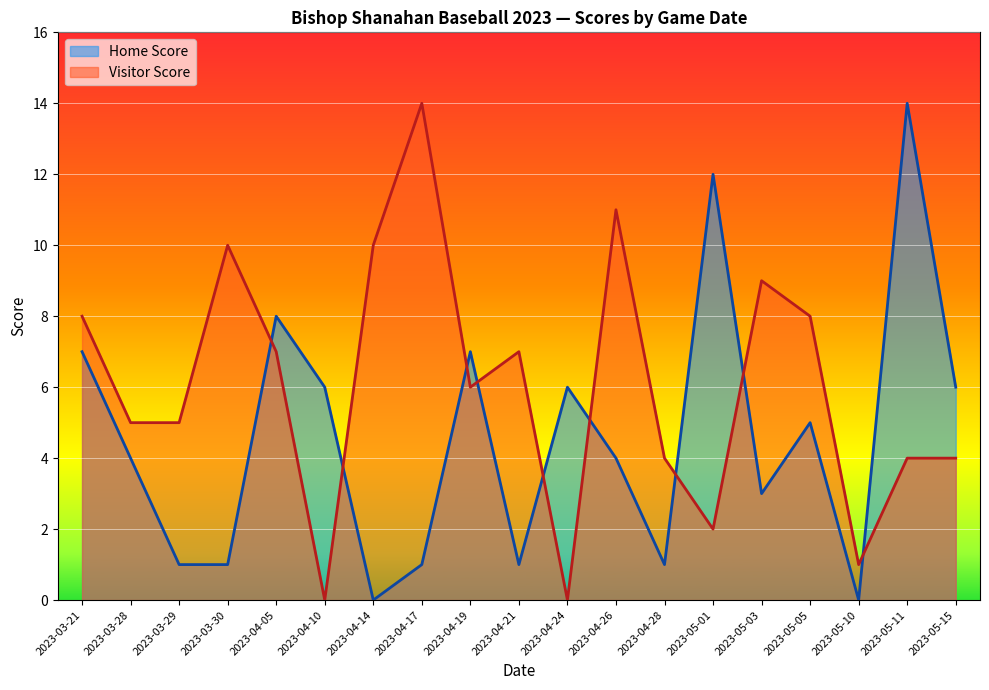

Reading right to left, what are all the values shown in this chart?

Home Score: 2023-05-15=6	2023-05-11=14	2023-05-10=0	2023-05-05=5	2023-05-03=3	2023-05-01=12	2023-04-28=1	2023-04-26=4	2023-04-24=6	2023-04-21=1	2023-04-19=7	2023-04-17=1	2023-04-14=0	2023-04-10=6	2023-04-05=8	2023-03-30=1	2023-03-29=1	2023-03-28=4	2023-03-21=7
Visitor Score: 2023-05-15=4	2023-05-11=4	2023-05-10=1	2023-05-05=8	2023-05-03=9	2023-05-01=2	2023-04-28=4	2023-04-26=11	2023-04-24=0	2023-04-21=7	2023-04-19=6	2023-04-17=14	2023-04-14=10	2023-04-10=0	2023-04-05=7	2023-03-30=10	2023-03-29=5	2023-03-28=5	2023-03-21=8